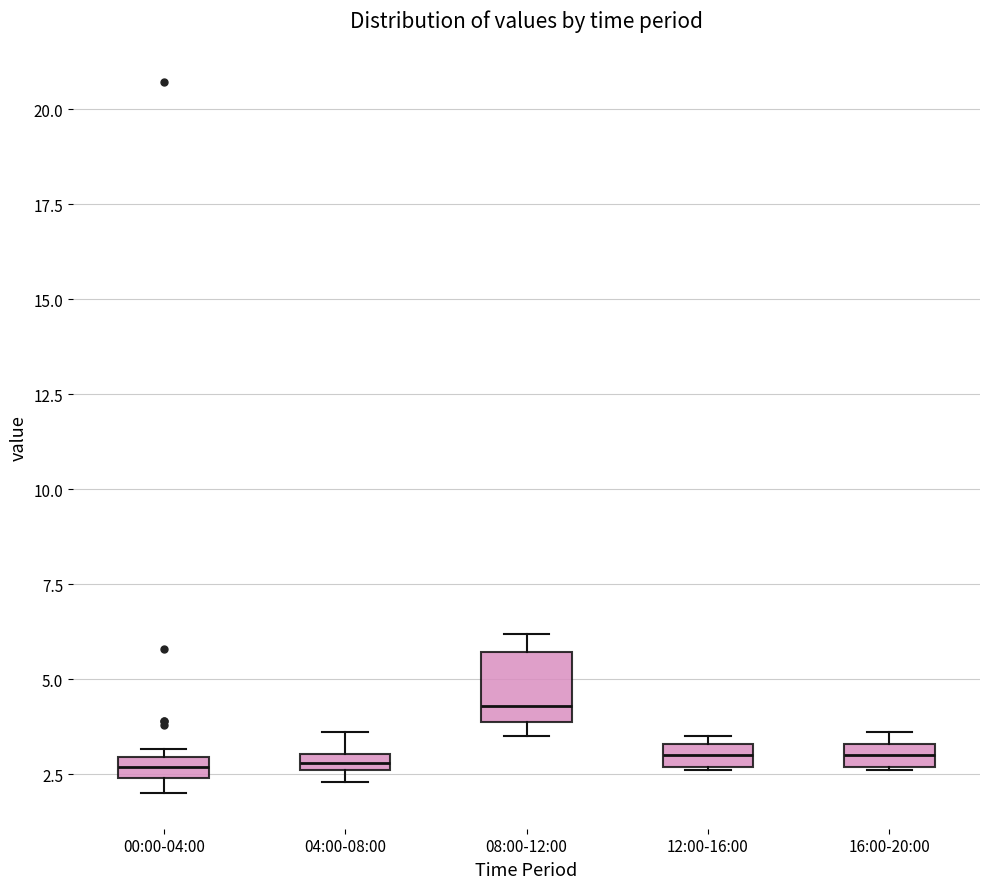

Comparing the boxes themselves (not the whiskers), which one is the tallest?

08:00-12:00